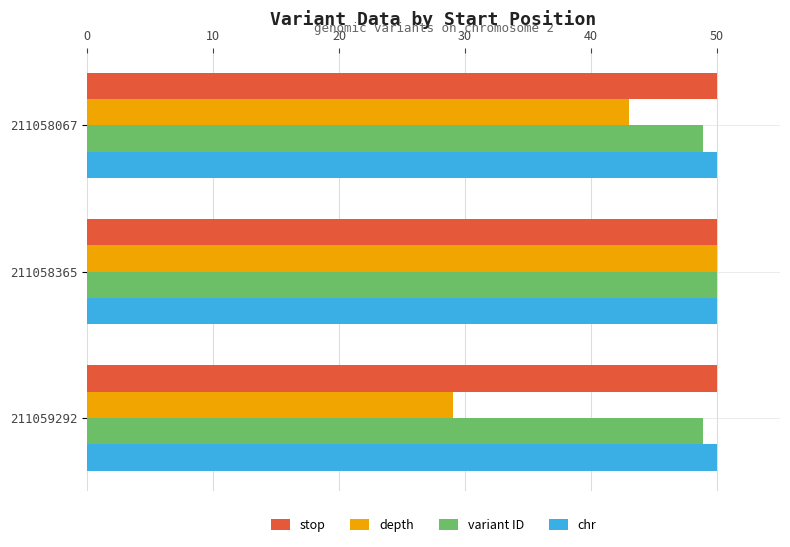

True or false: stop has a value of 50.0 at 211059292.

True